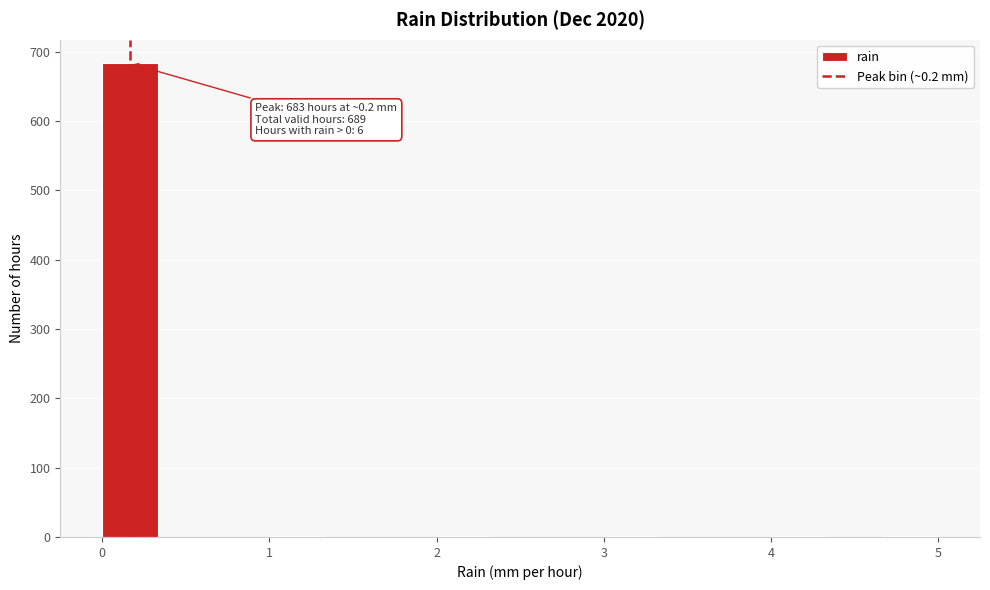

Around what value on the x-axis is the tallest bar? Give the approximate position of its centre, as read against the axis.

0.2